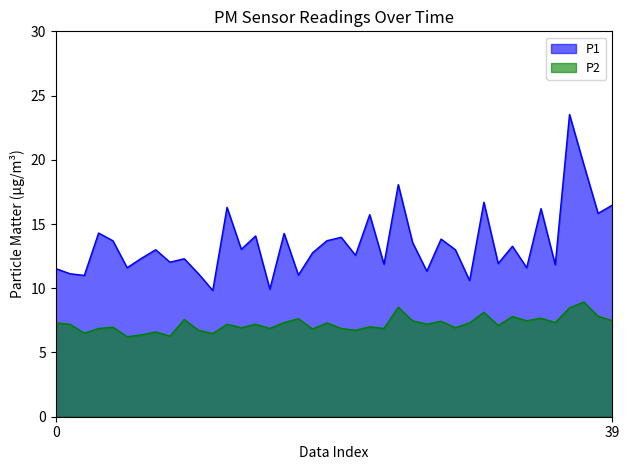

At how many categories does at least one series exceed 15?

9